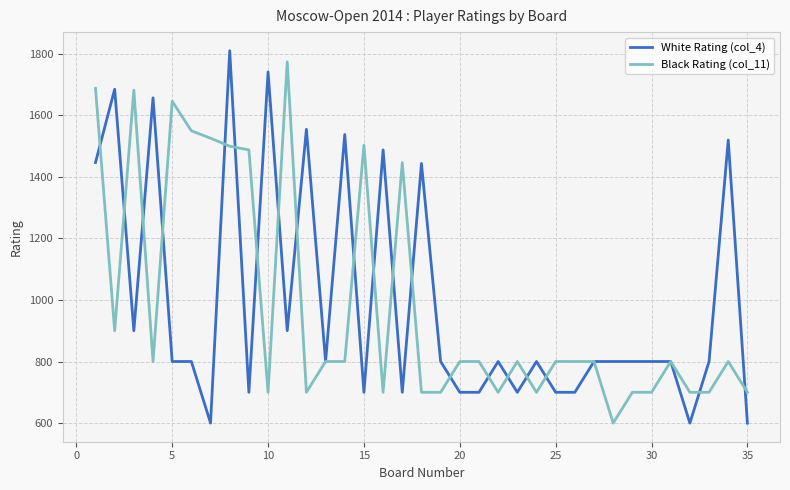

What is the sum of all White Rating (col_4) values?

34675